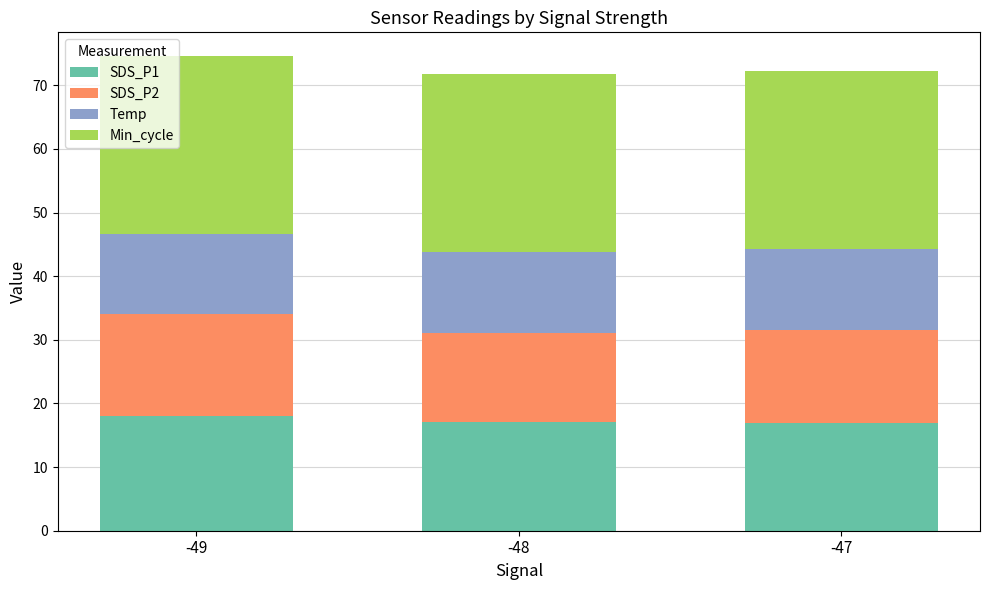

What is the total value across all series at -48?

71.8